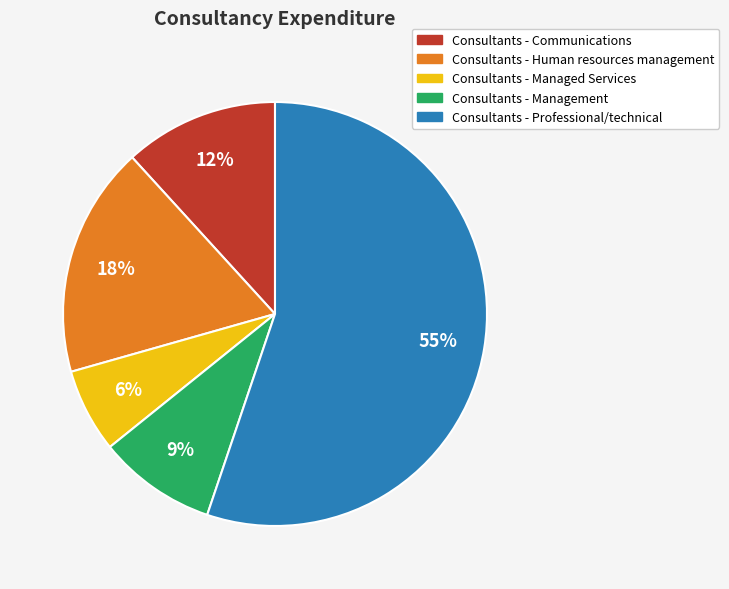

Is it true that Consultants - Communications is 22% of the pie?

False